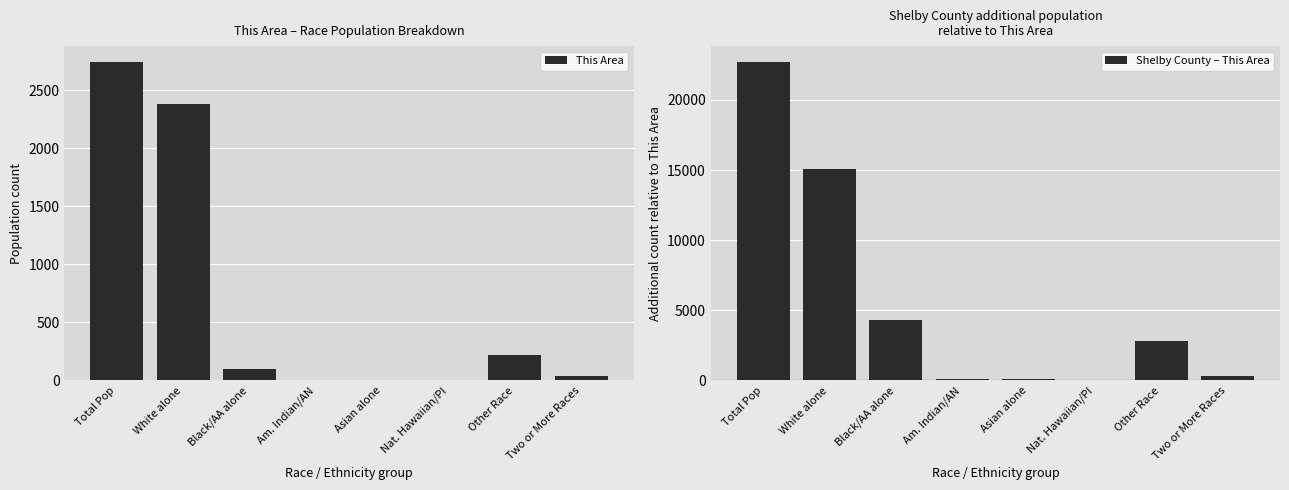

What is the label of the 4th bar from the left?

Am. Indian/AN